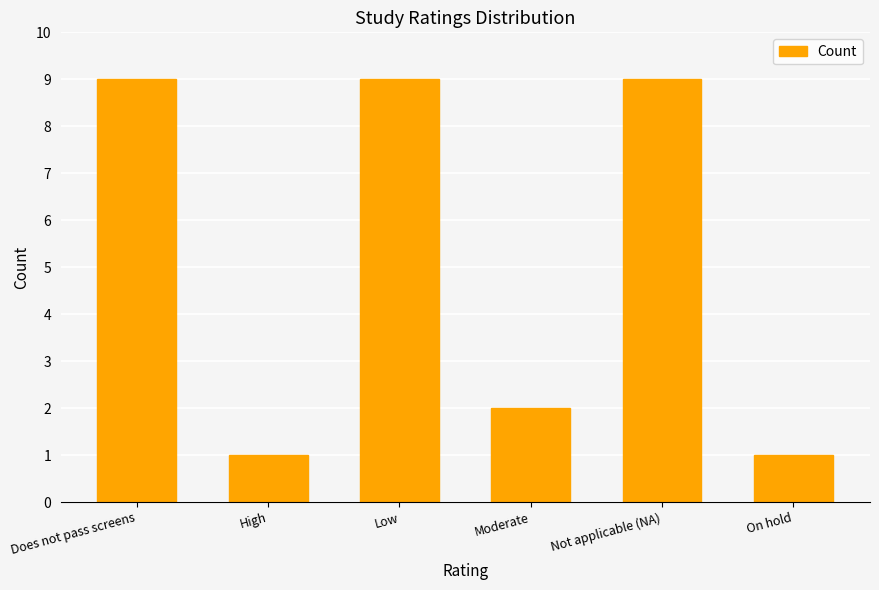

What is the sum of all values?

31